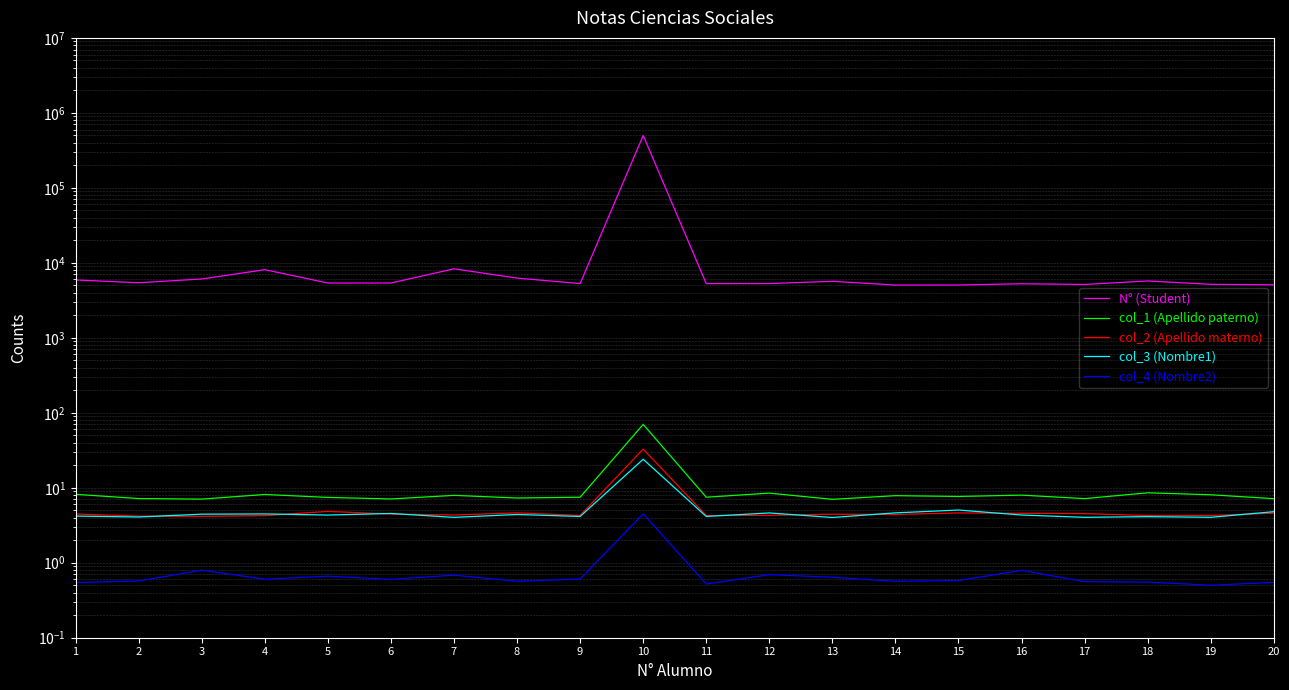

Where is the first local maximum for col_2 (Apellido materno)?

5